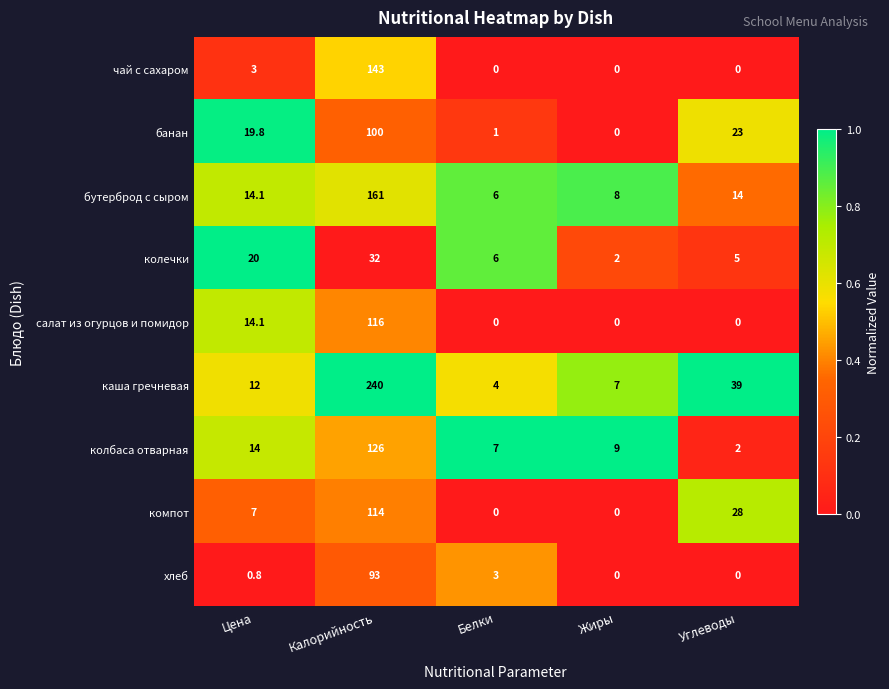

List the series in order of their peak value, lowest first.

колечки, хлеб, банан, компот, салат из огурцов и помидор, колбаса отварная, чай с сахаром, бутерброд с сыром, каша гречневая